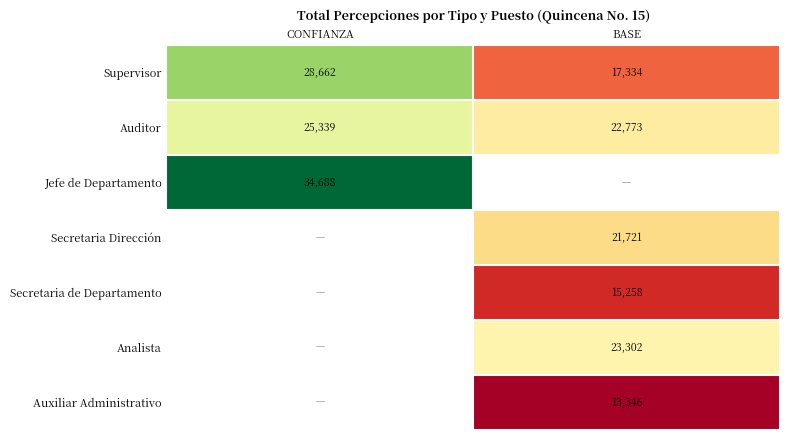

Rank the categories by Auditor value from lowest to highest.

BASE, CONFIANZA